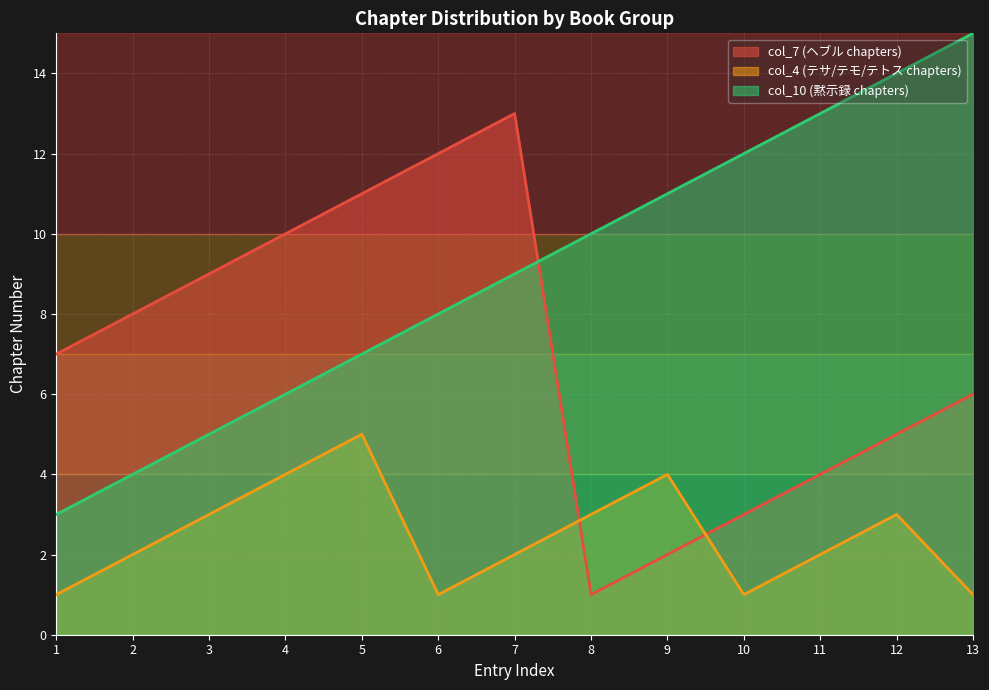

Read the col_10 (黙示録 chapters) value at 8, to the nearest 5.

10